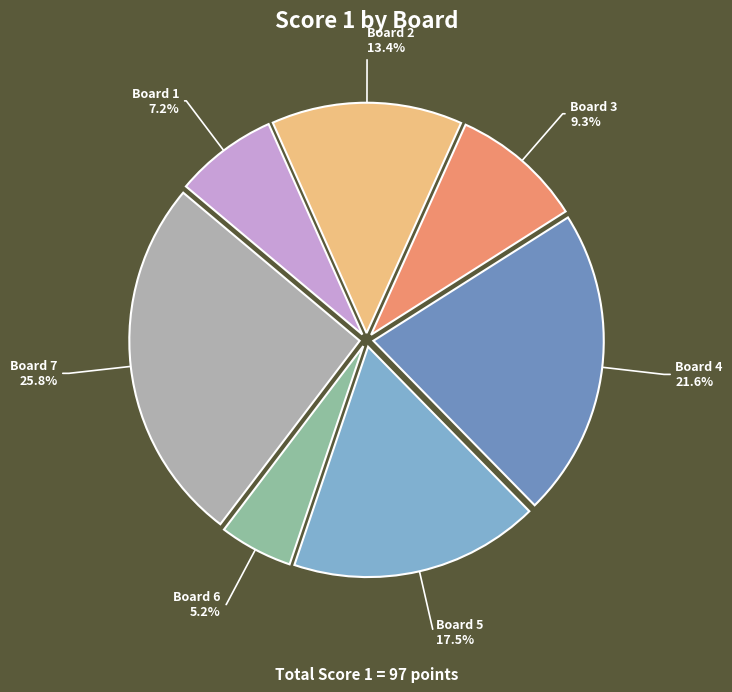

Is the sum of Board 4 and Board 3 greater than half?

No